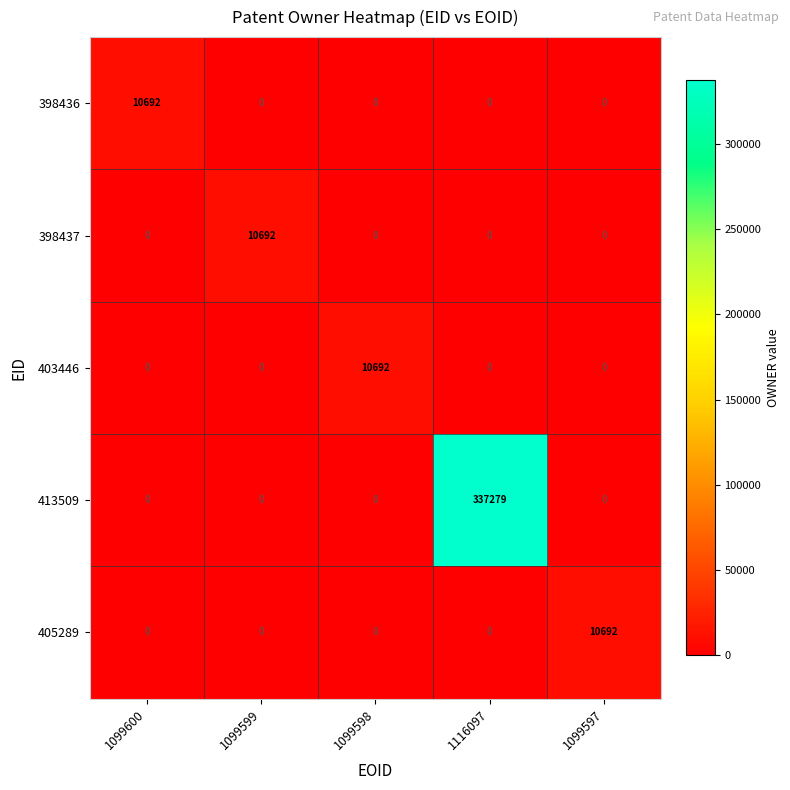

The value of 413509 at 1099599 is 0. True or false?

True